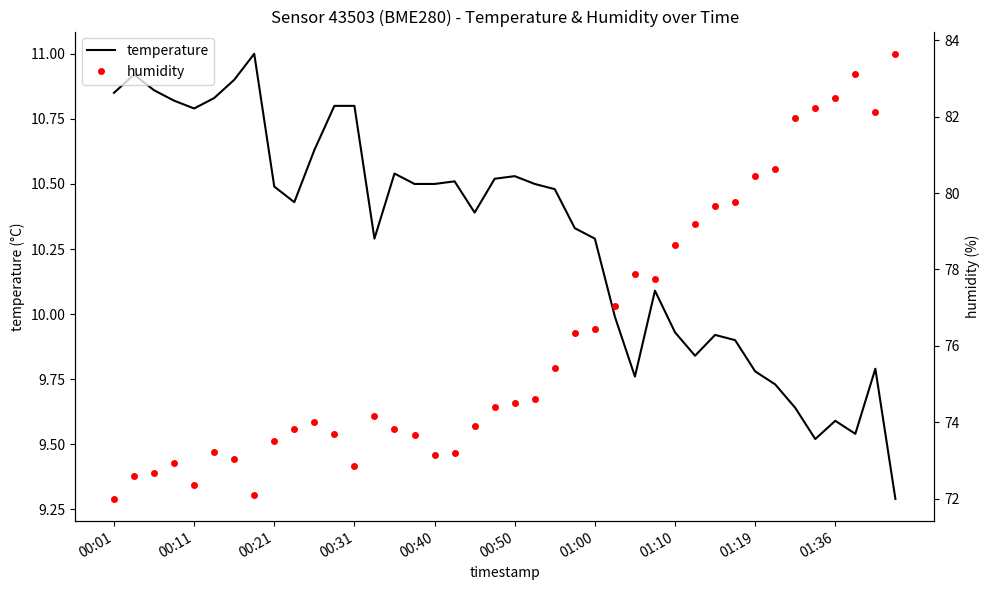

What is the smallest value displayed?

9.3